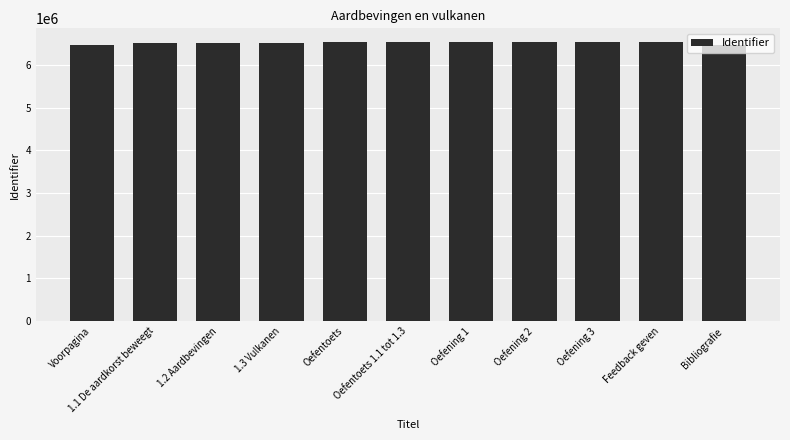

How many bars are there in total?

11